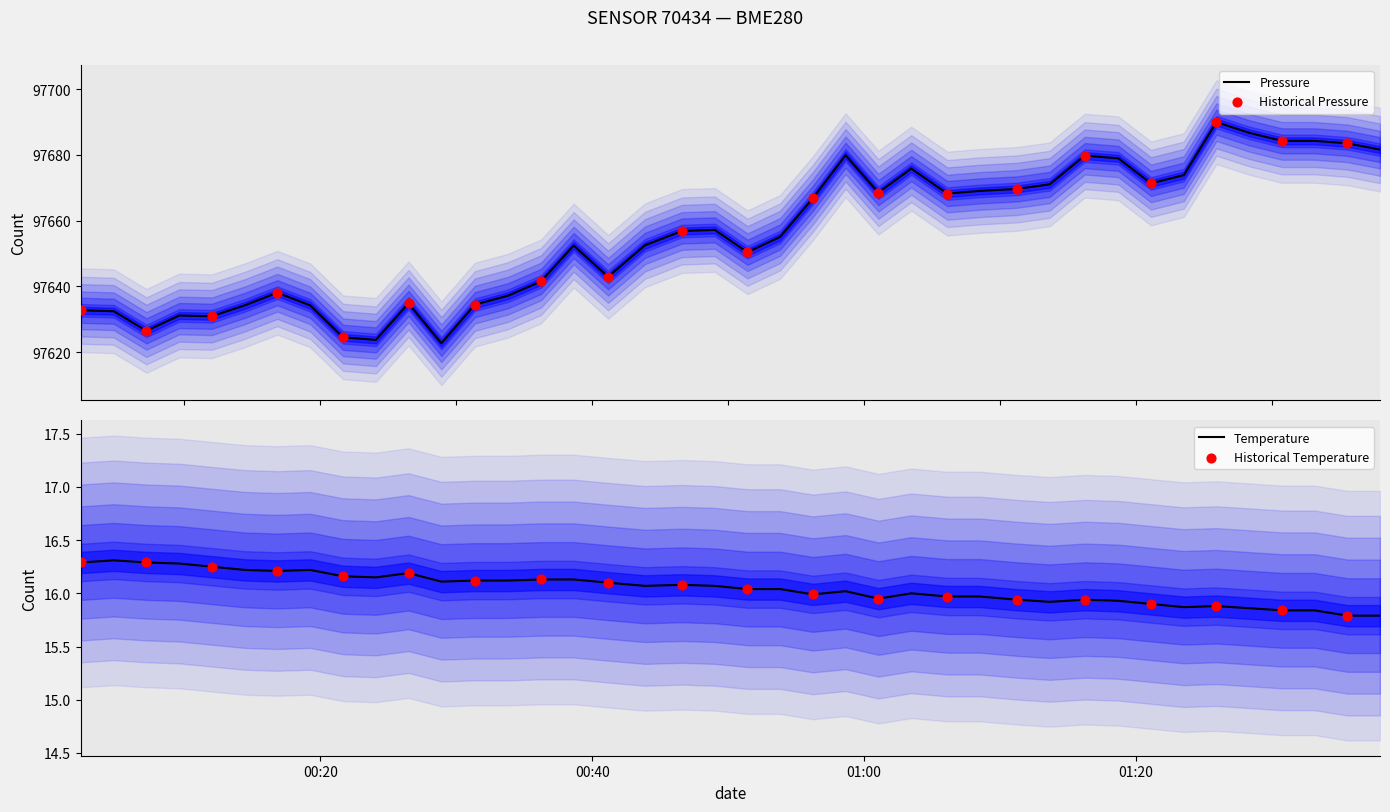

At how many categories does at least one series exceed 23459?

40